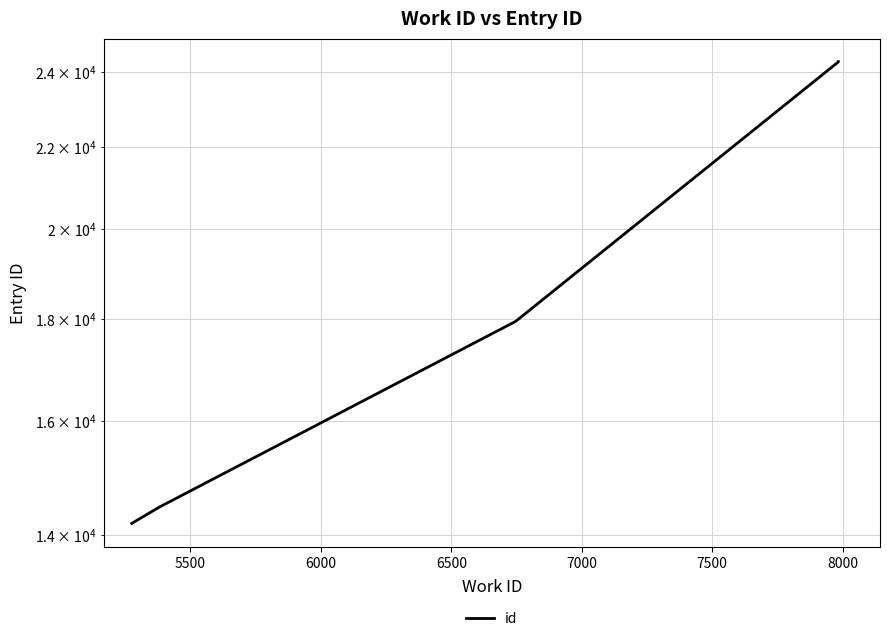

True or false: there are more than 0 points higher than both neighbors.

False